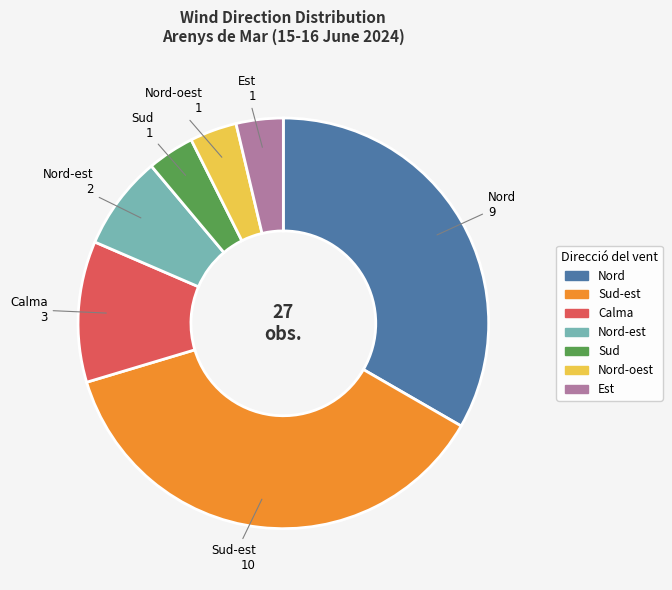

Does any single category account for the majority?

No